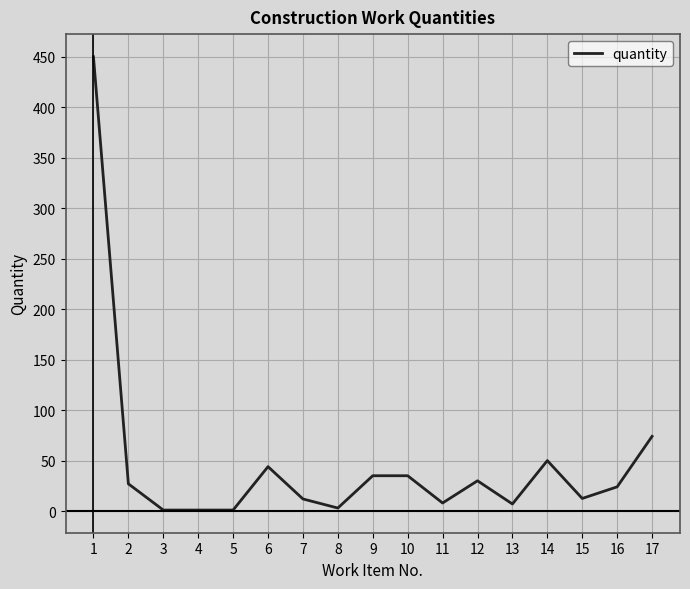

What is the average value?

47.9